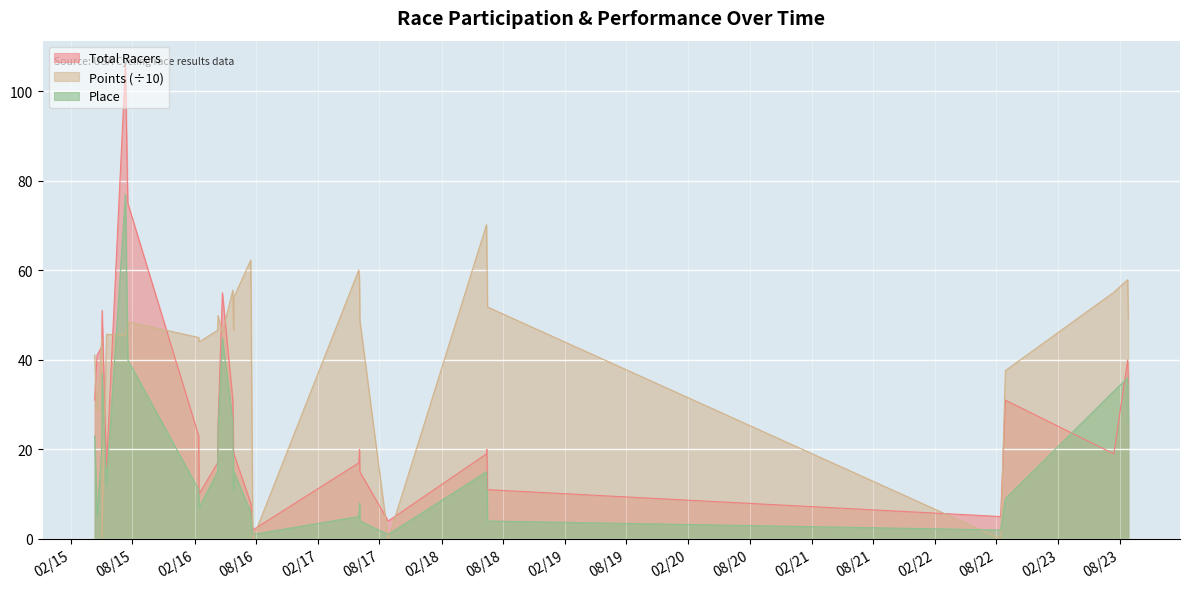

Rank the series by their maximum value, from lowest to highest.

Points (÷10), Place, Total Racers